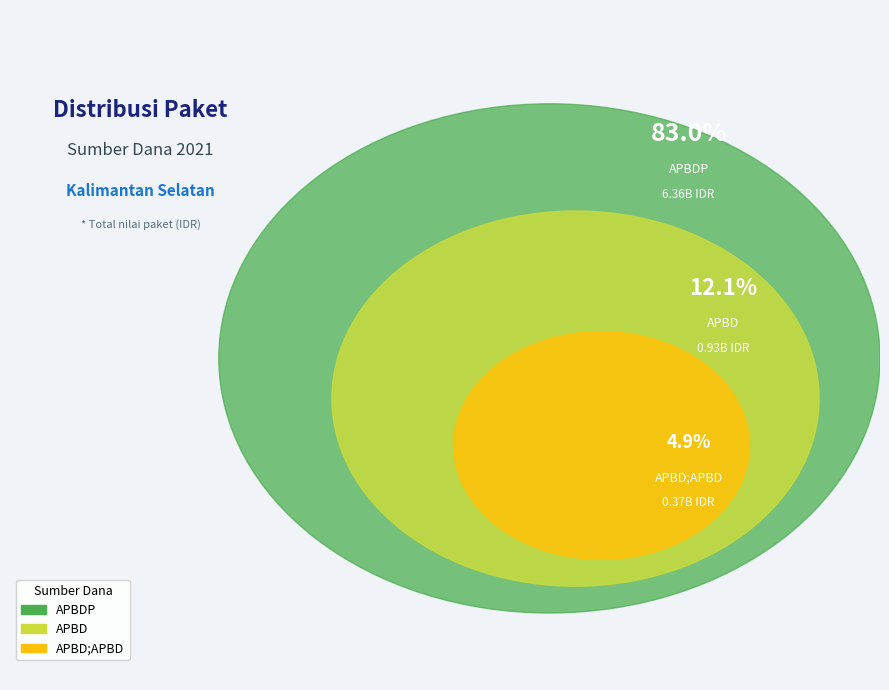

True or false: 34 accounts for 20% of the total.

False